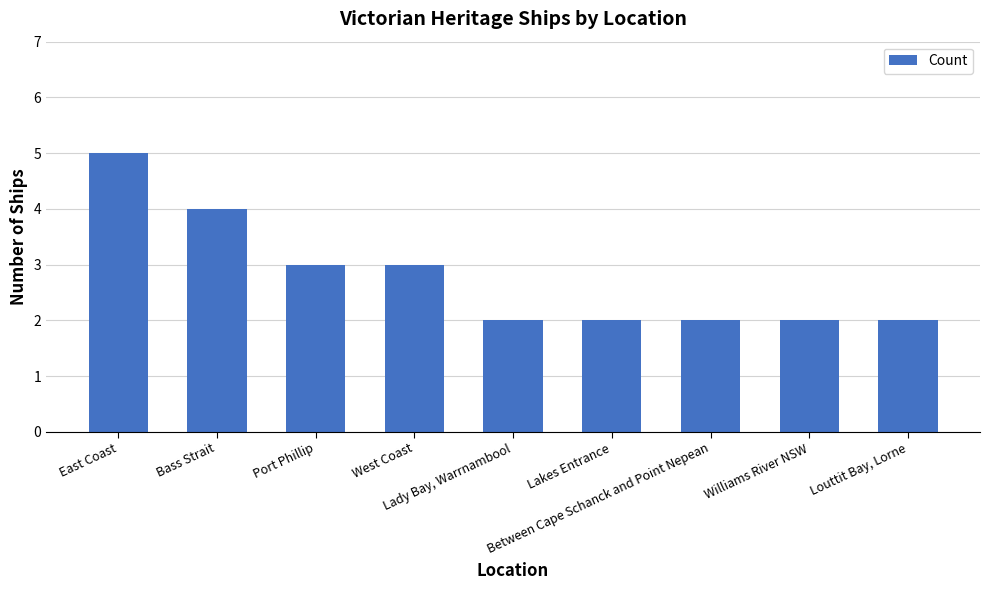

What is the sum of the values at Lady Bay, Warrnambool and Louttit Bay, Lorne?

4